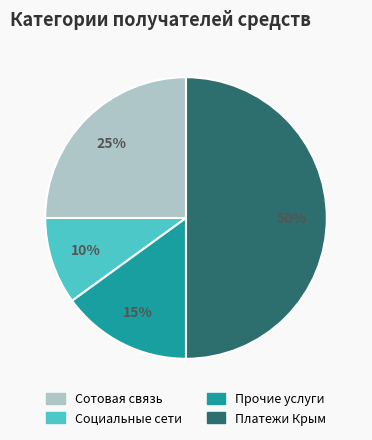

Count the number of slices in the pie.

4